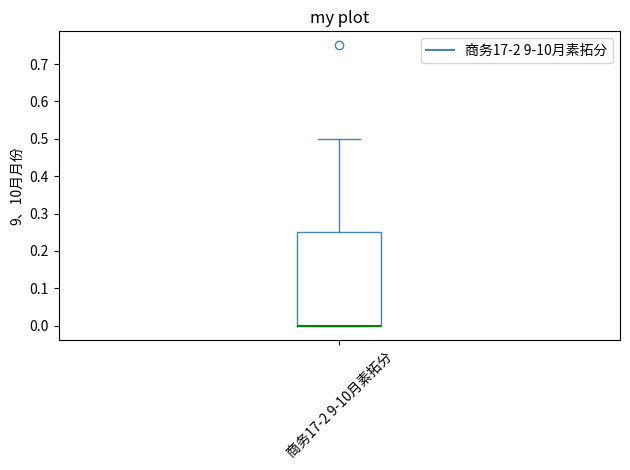

Read this box plot against the y-axis: the position of the median line, the range covered by the box, and the ends of both whiskers. The values are not printed on the chart, so give them approximately, as read against the axis.

median 0.00 (drawn on the box's lower edge), box 0.00 to 0.25, whiskers 0.00 to 0.50